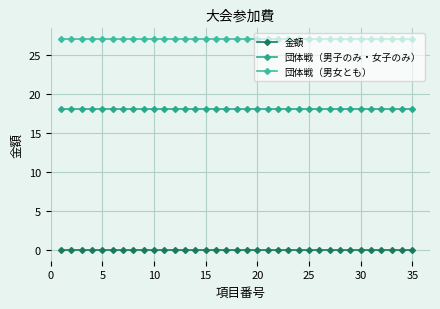

Is this an area chart (filled region under the line)?

No